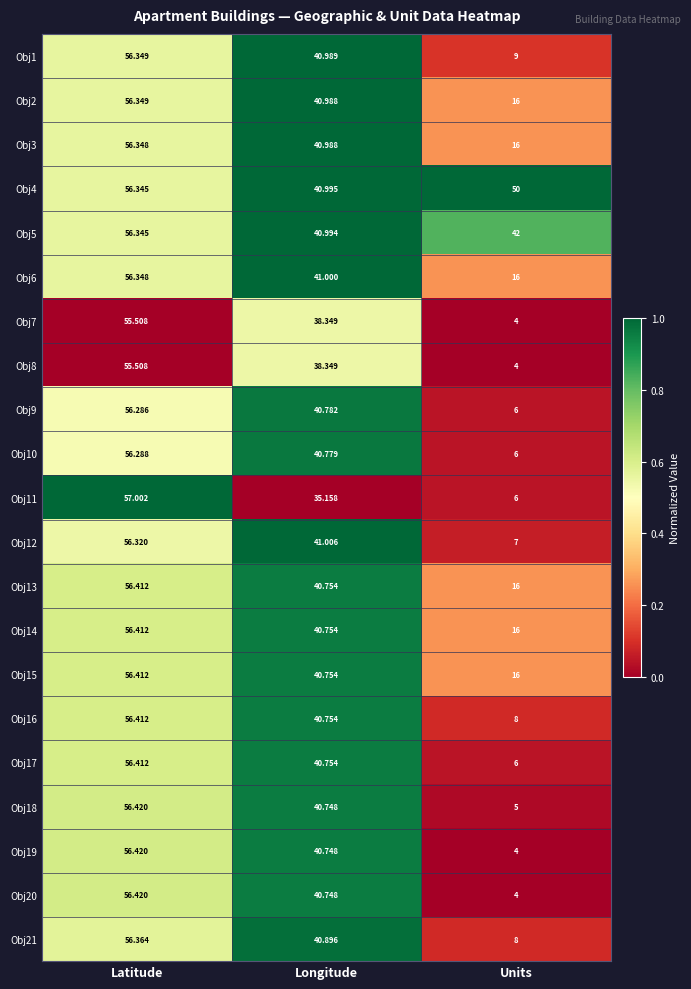

At which label does Obj6 reach its peak?

Latitude